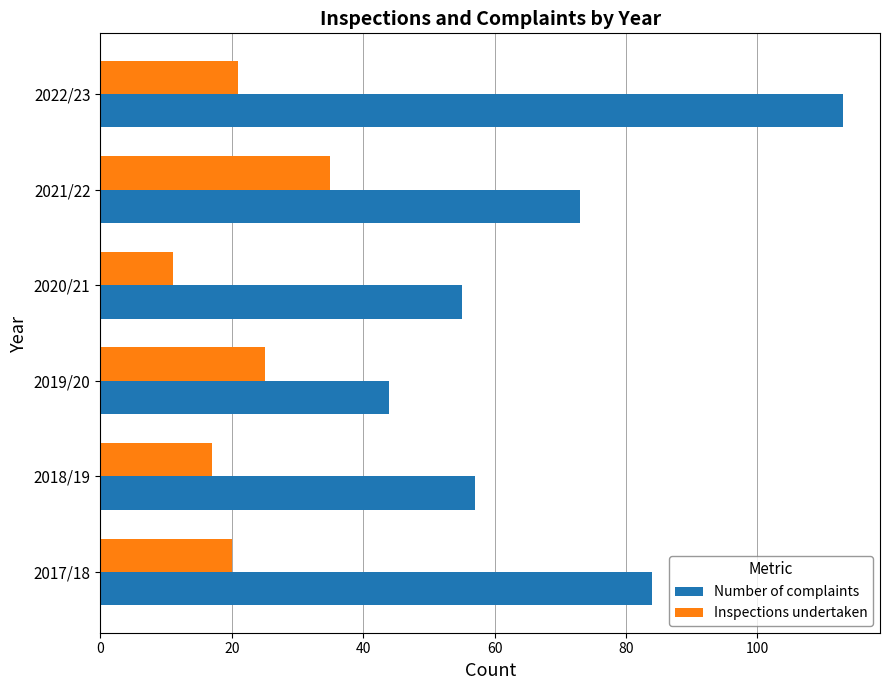

What is the average value of the Inspections undertaken series?

22